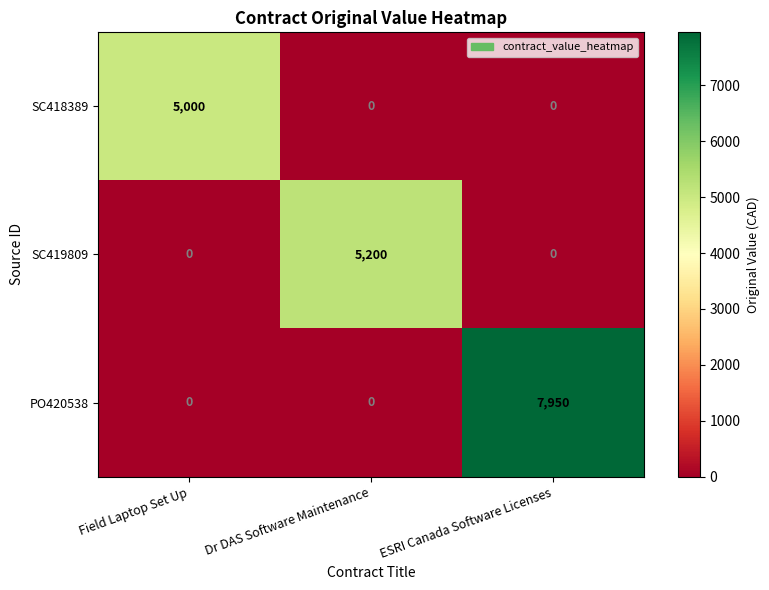

The value of SC419809 at ESRI Canada Software Licenses is 1700. True or false?

False